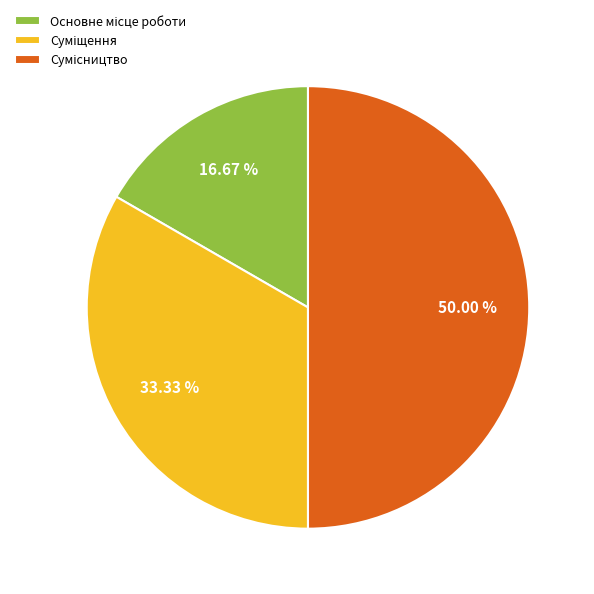

Which slice is the largest?

Сумісництво